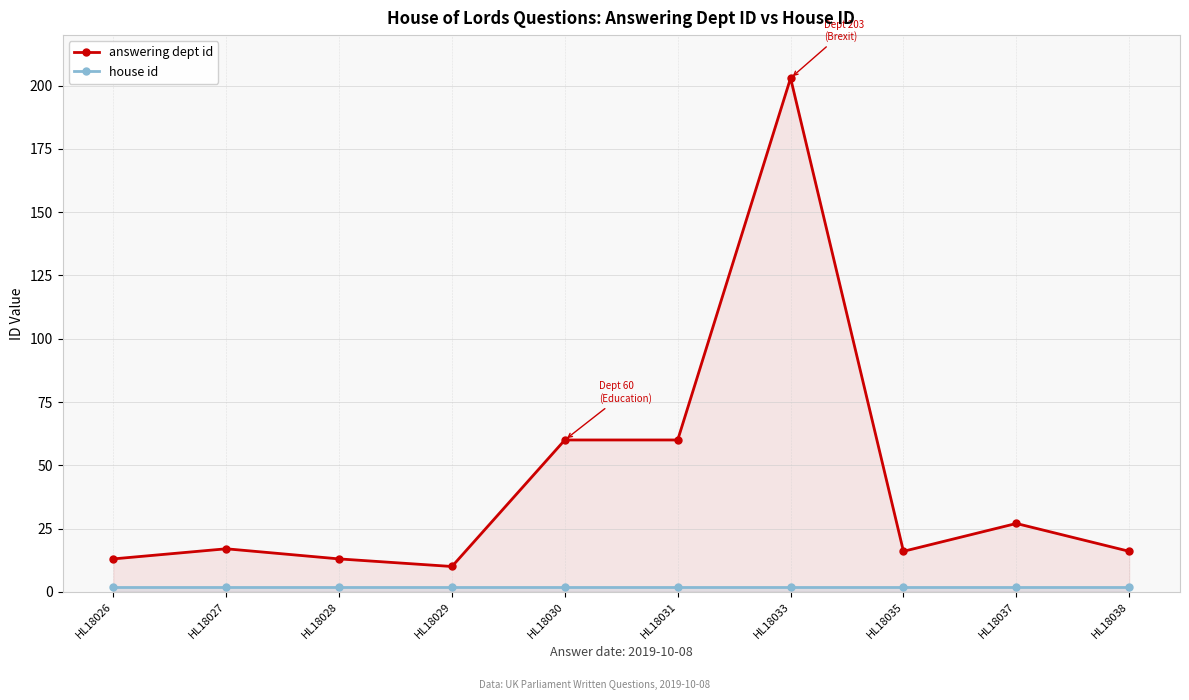

How many interior local valleys does the answering dept id series have?

2